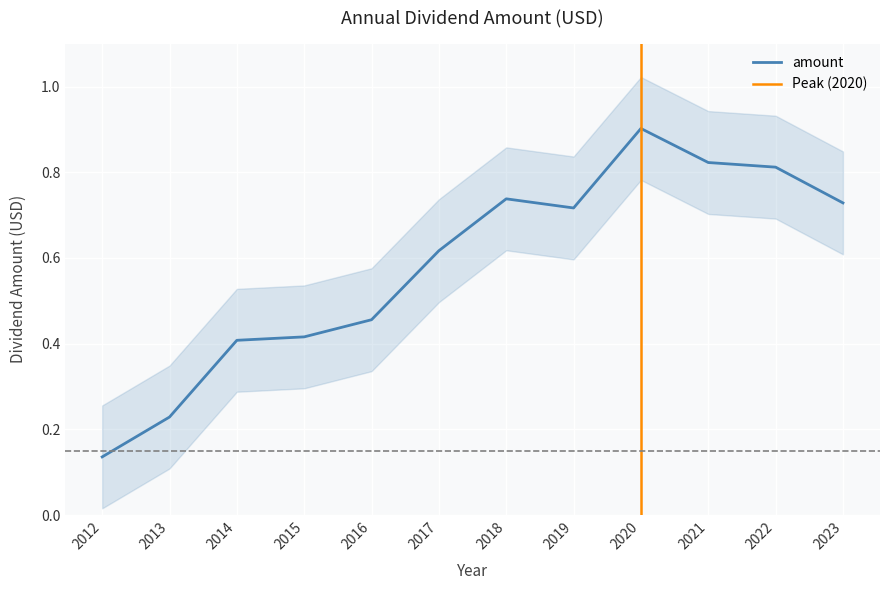

Reading right to left, what are all the values shown in this chart?

0.7	0.8	0.8	0.9	0.7	0.7	0.6	0.5	0.4	0.4	0.2	0.1